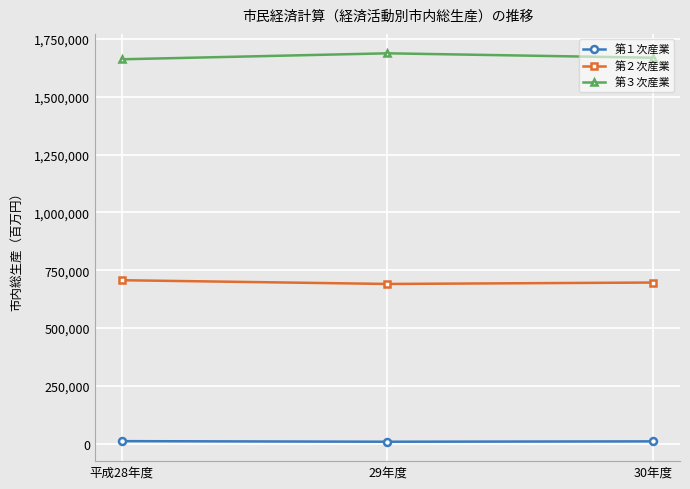

What are all the series names shown in the legend?

第１次産業, 第２次産業, 第３次産業